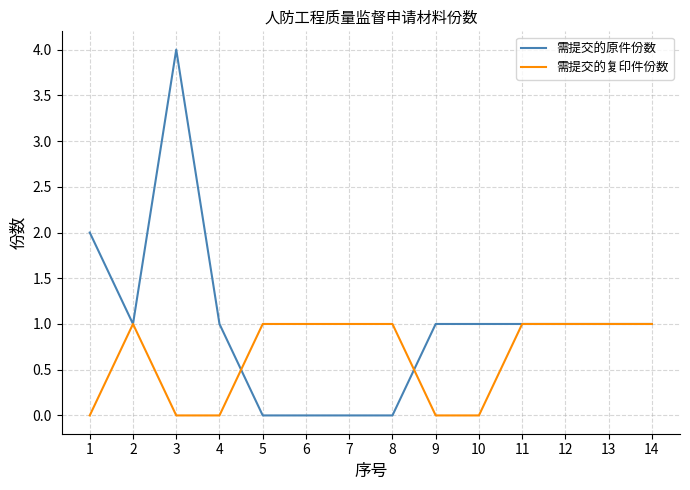

Reading right to left, what are all the values shown in this chart?

需提交的原件份数: 1	1	1	1	1	1	0	0	0	0	1	4	1	2
需提交的复印件份数: 1	1	1	1	0	0	1	1	1	1	0	0	1	0